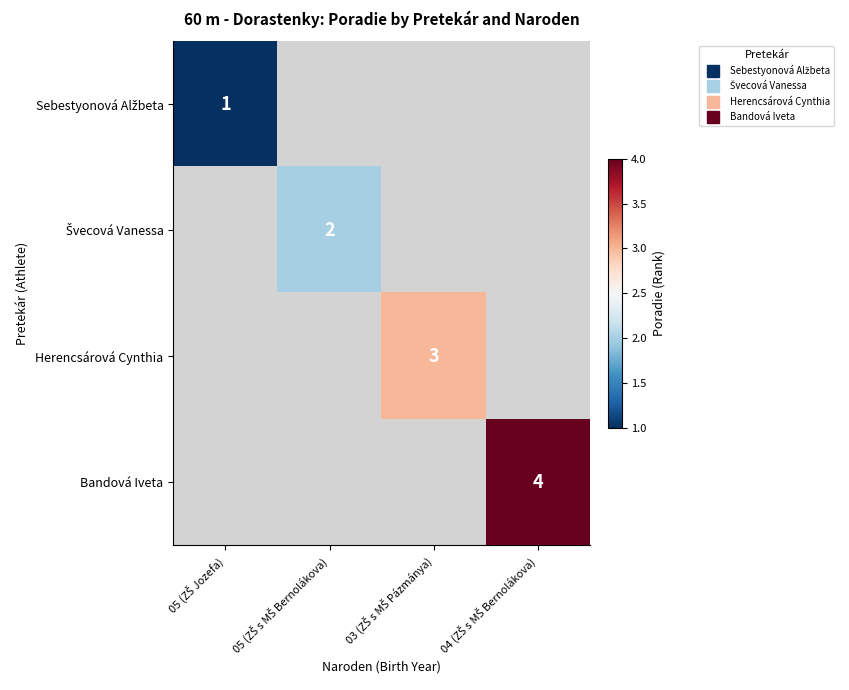

Rank the categories by Herencsárová Cynthia value from highest to lowest.

05 (ZŠ Jozefa), 05 (ZŠ s MŠ Bernolákova), 03 (ZŠ s MŠ Pázmánya), 04 (ZŠ s MŠ Bernolákova)